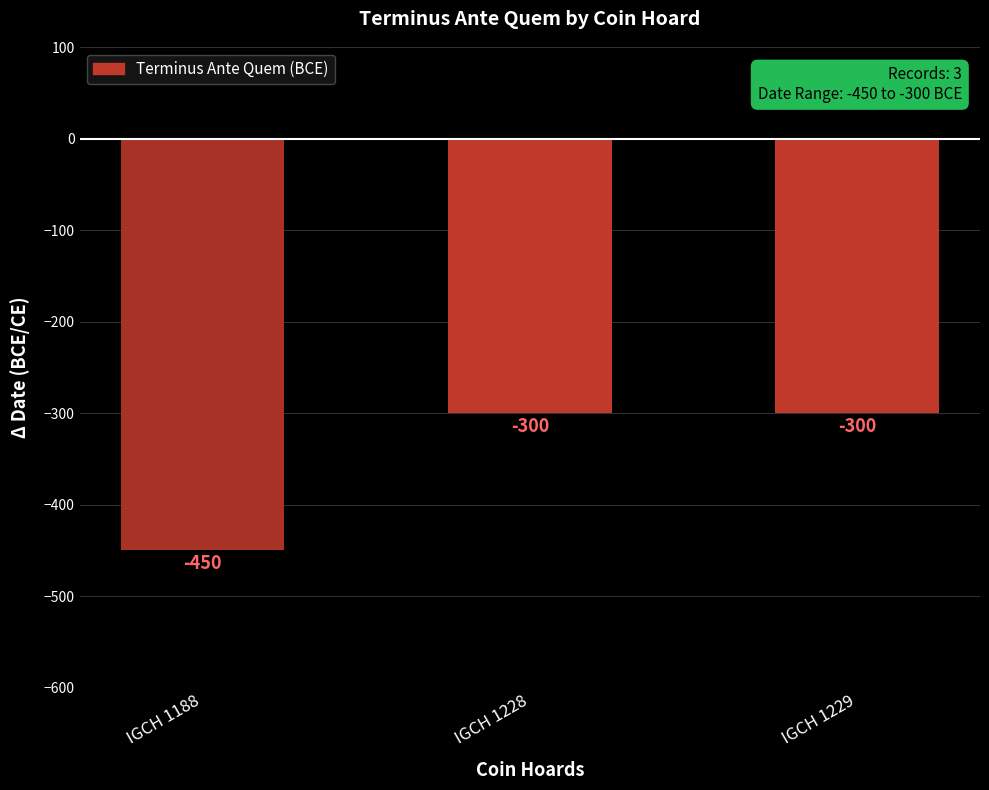

What is the greatest value displayed?

-300